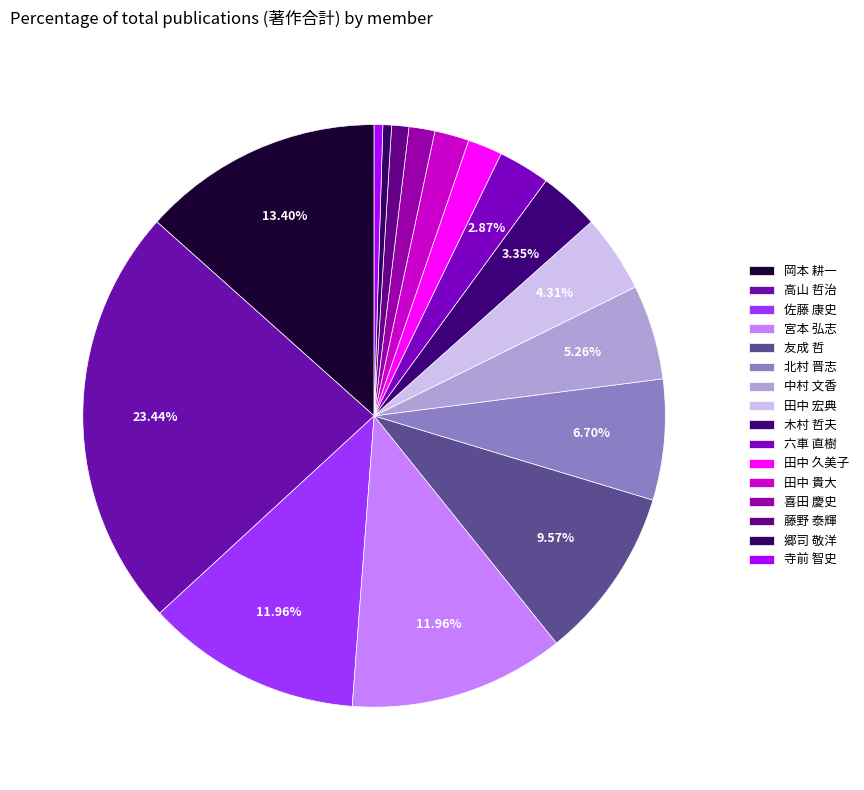

True or false: 藤野 泰輝 accounts for 11% of the total.

False